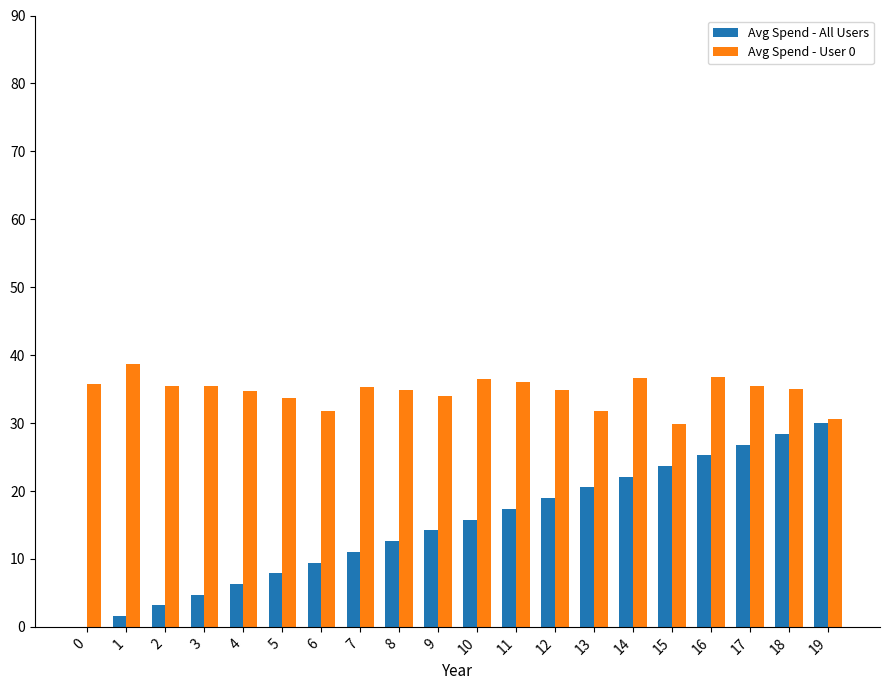

What is the highest value of the Avg Spend - All Users series?

30.0